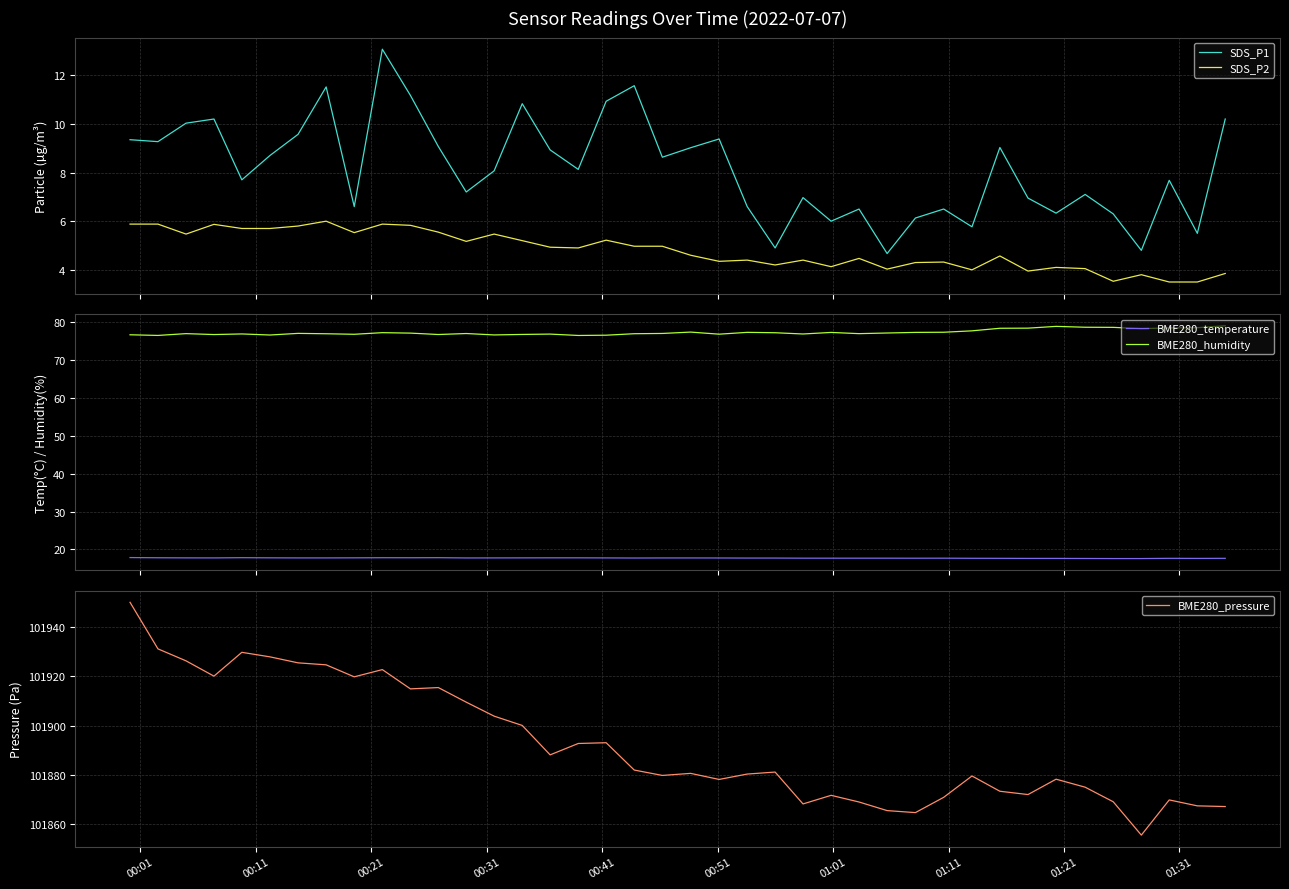

Count the number of data series in this chart.

5